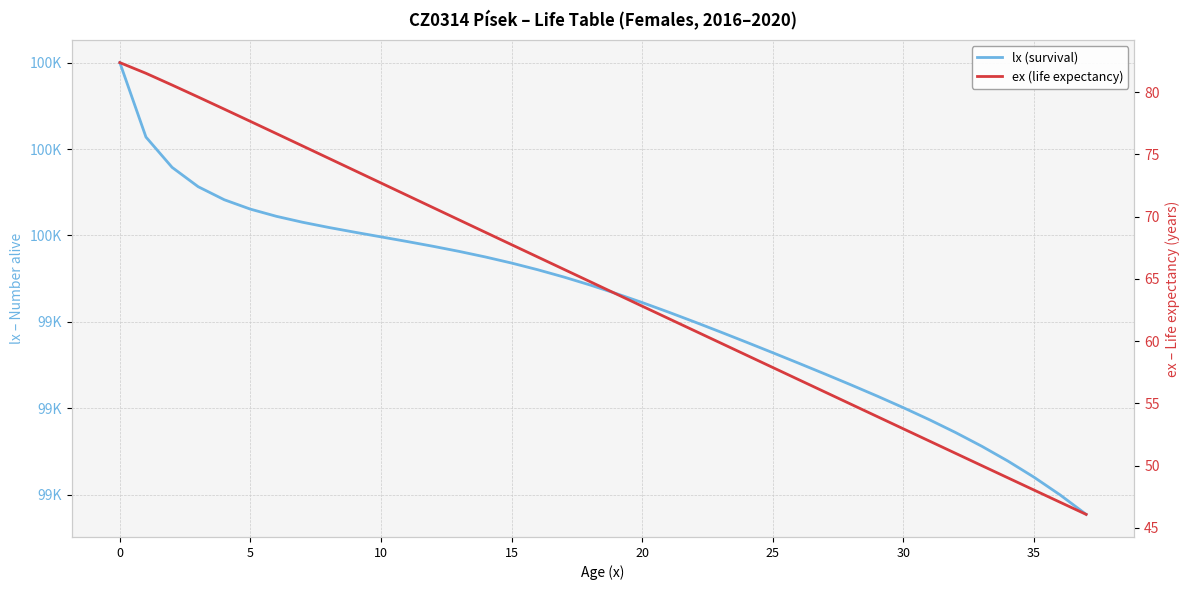

List the series in order of their overall mean, highest first.

lx (survival), ex (life expectancy)